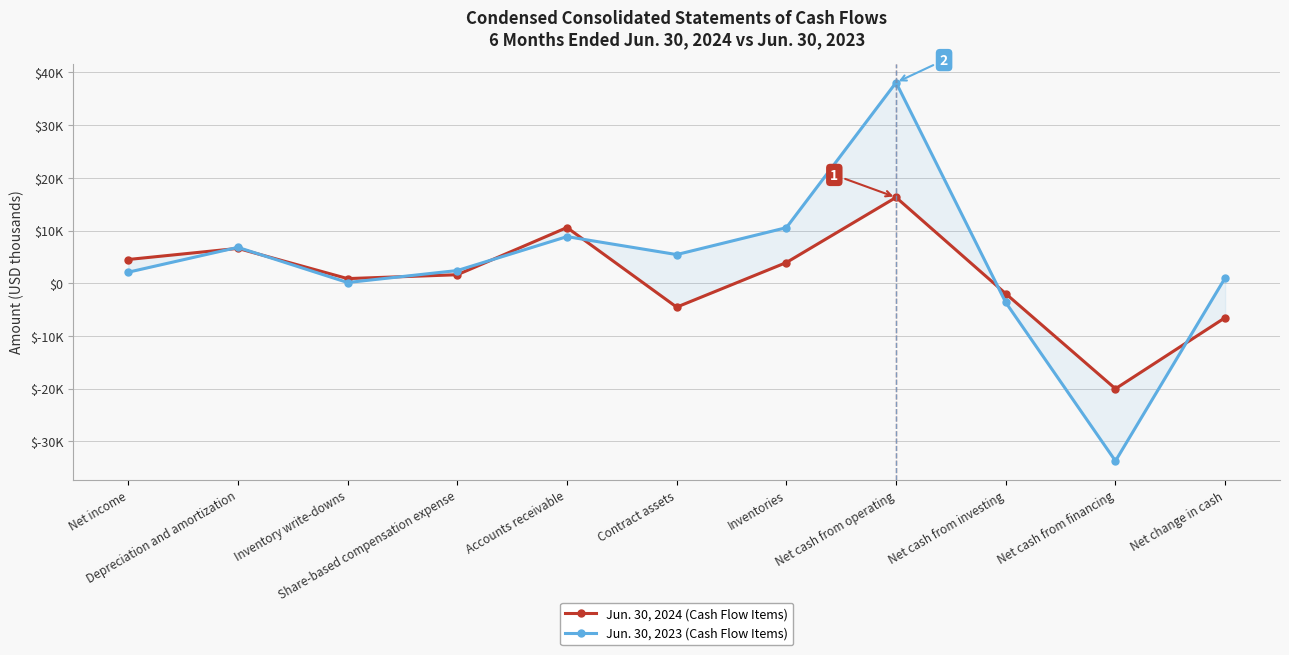

What is the label of the 11th point from the right?

Net income